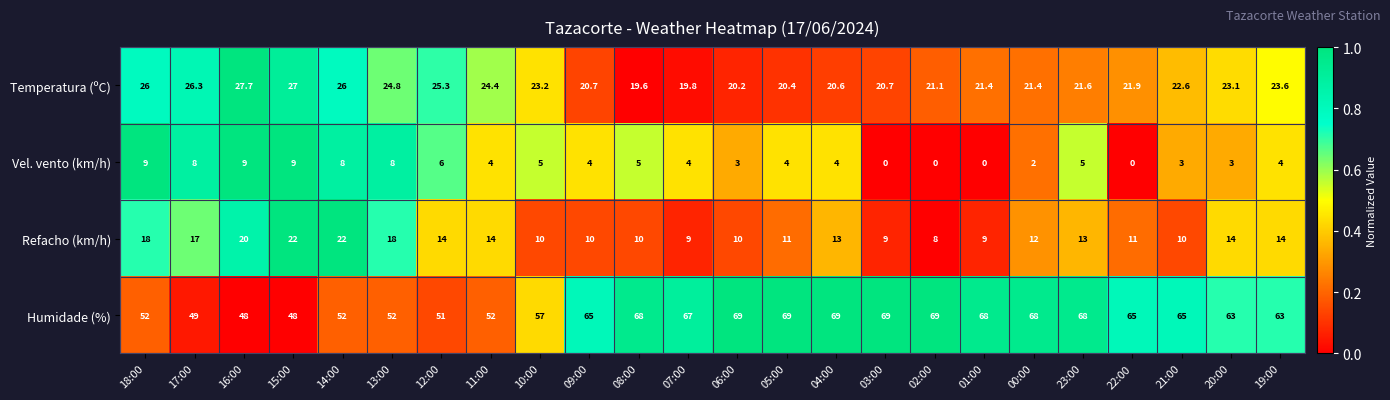

What is the maximum value for Temperatura (ºC)?

27.7